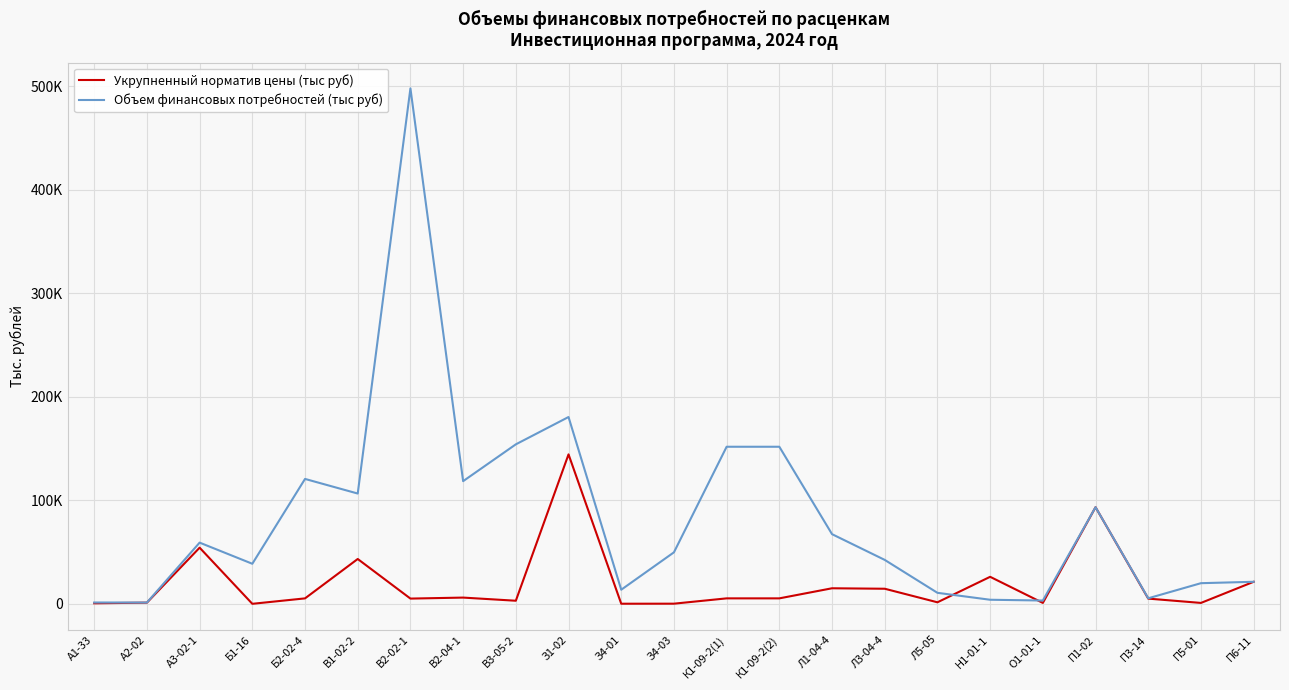

Where does the Укрупненный норматив цены (тыс руб) series first go above 5258?

А3-02-1